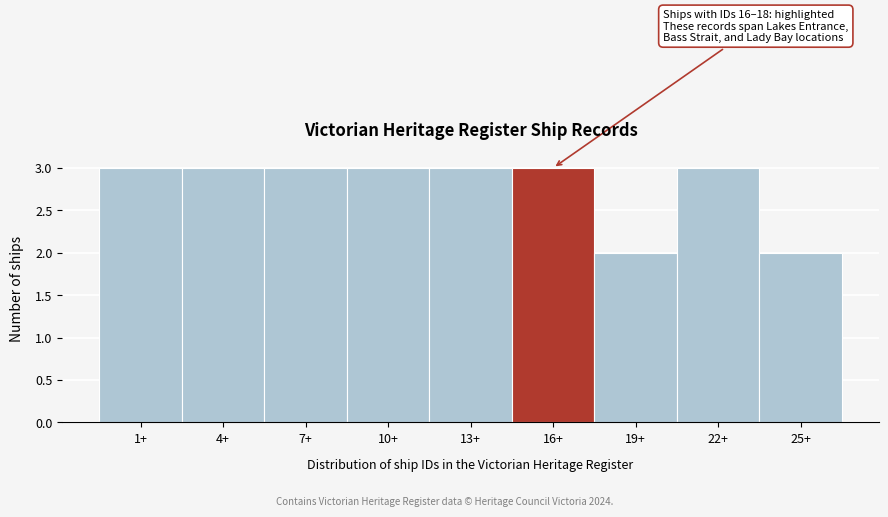

Reading left to right, extract all data points from this chart.

3	3	3	3	3	3	2	3	2